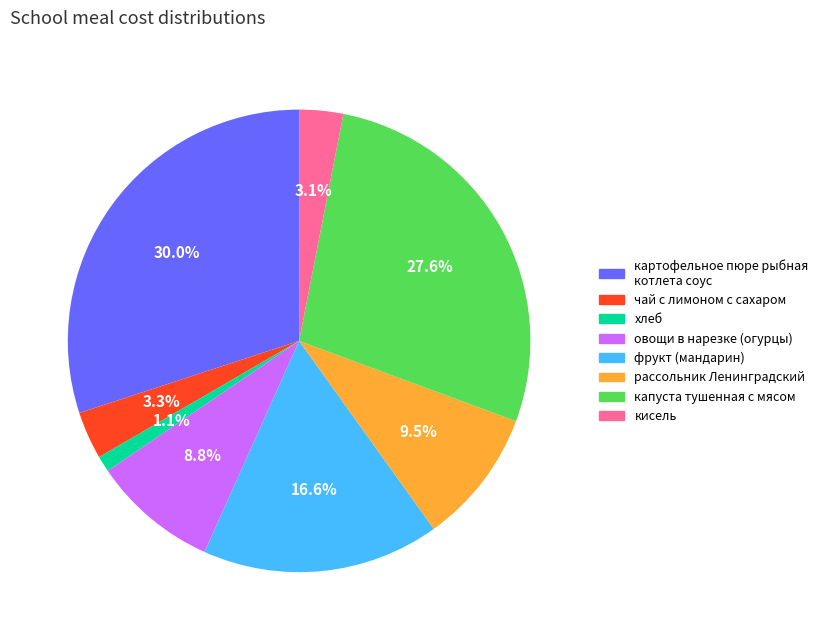

What percentage do фрукт (мандарин) and картофельное пюре рыбная котлета соус together represent?

46.6%